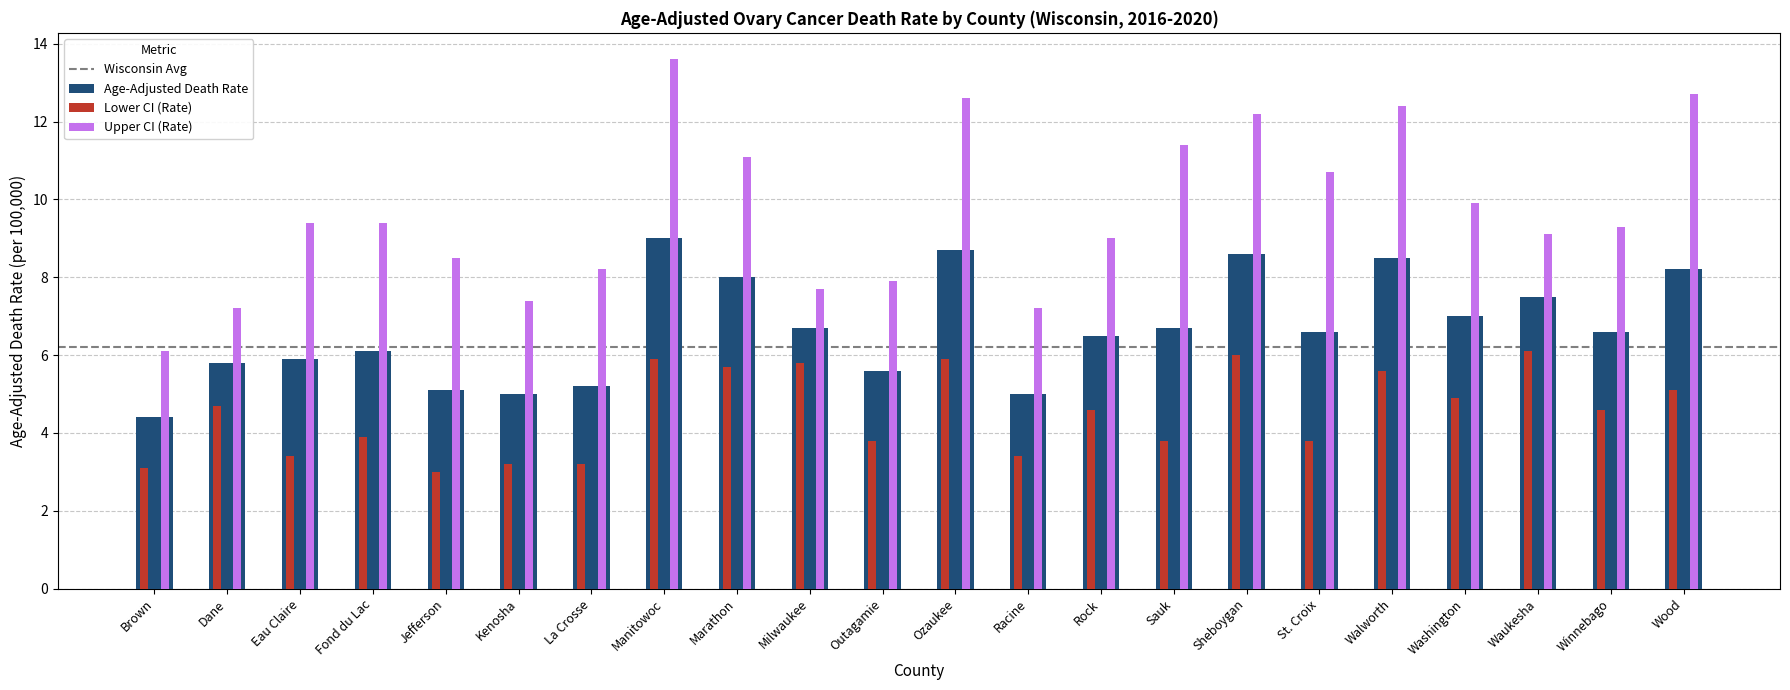

Rank the series at La Crosse from highest to lowest value.

Upper CI (Rate), Age-Adjusted Death Rate, Lower CI (Rate)